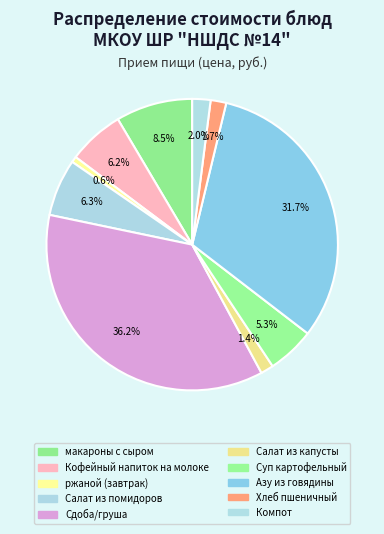

How many segments does this pie chart have?

10